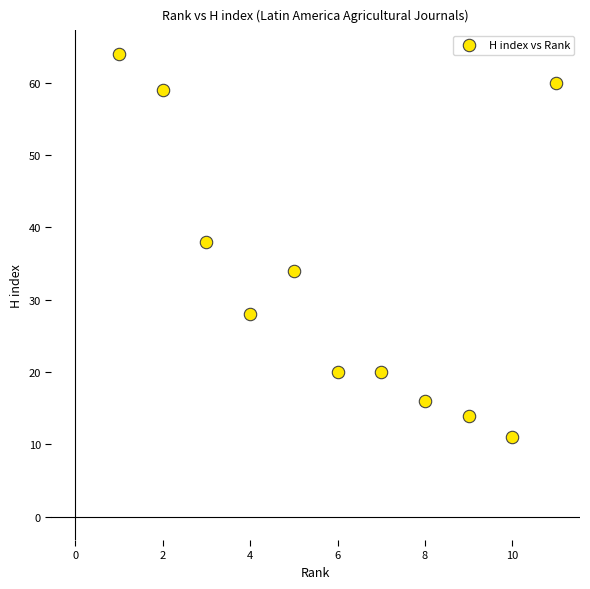

What Y value in the scatter plot is closest to 37?

38